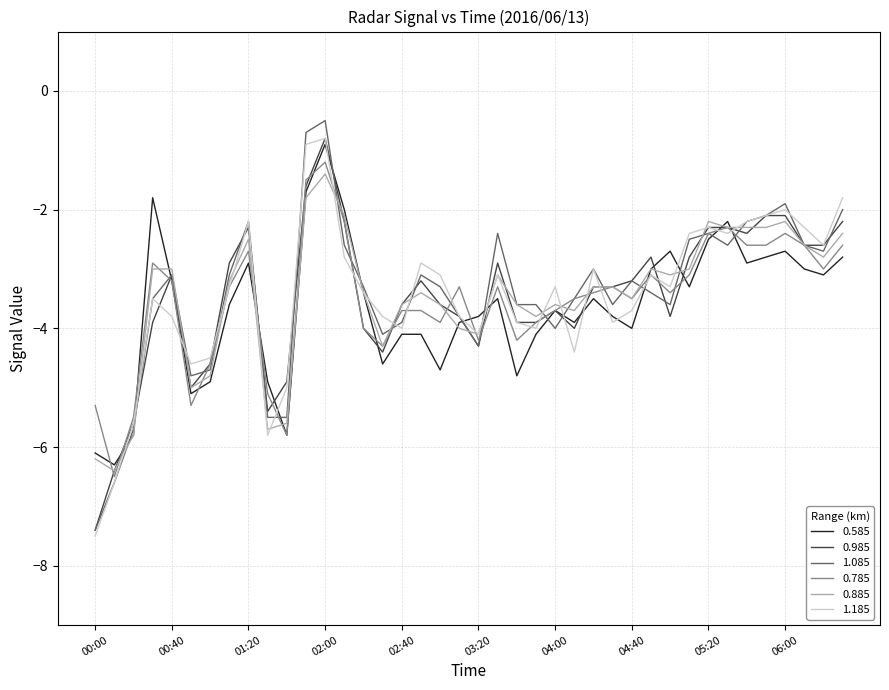

What is the smallest value displayed?

-7.5